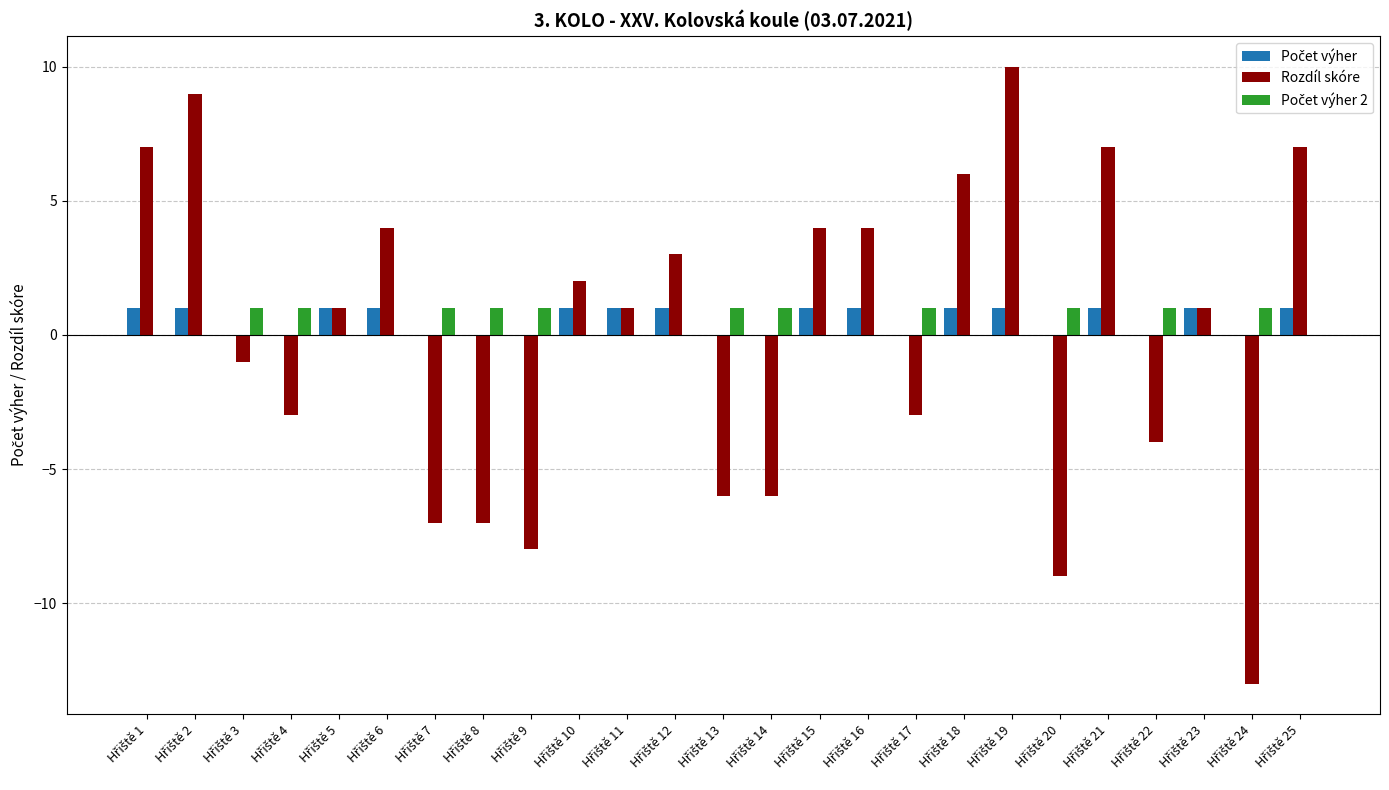

What is the difference between the highest and lowest values at Hřiště 16?

4